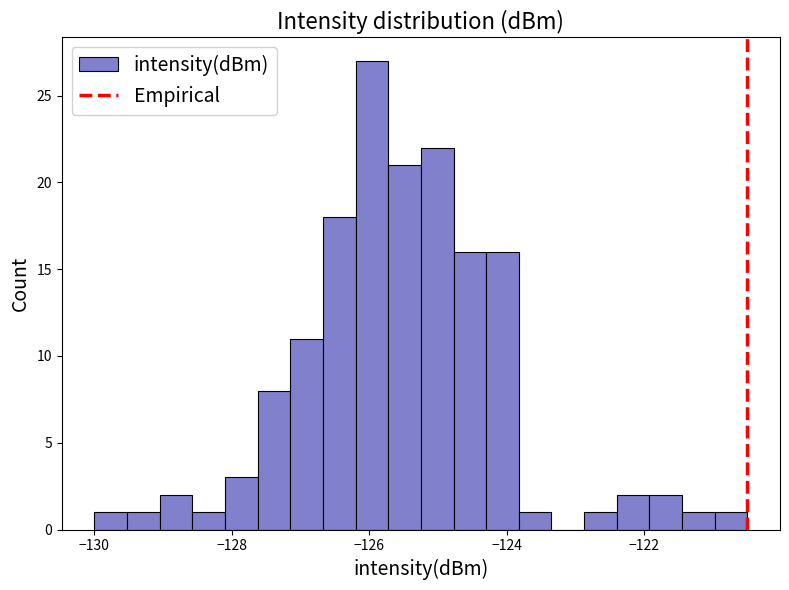

Read against the x-axis, roughly where is the centre of the tallest bar?

-126.0